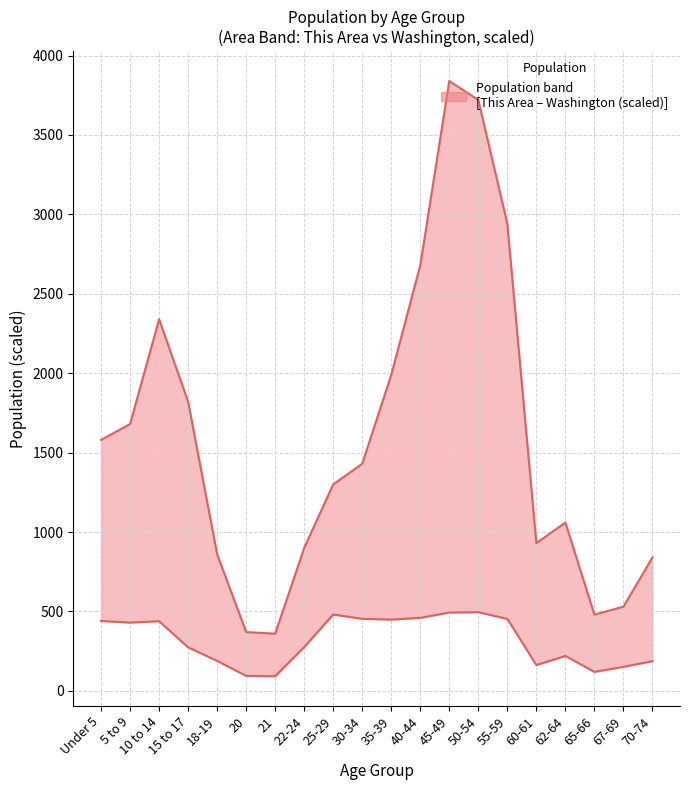

At which label does Washington reach its peak?

50-54